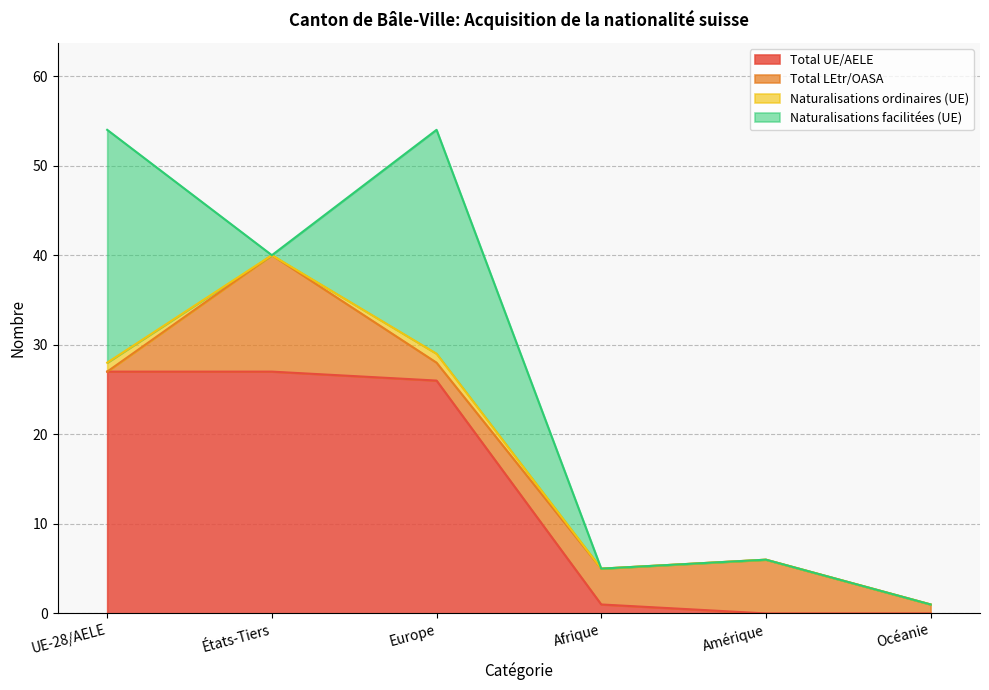

What is the highest value of the Naturalisations ordinaires (UE) series?

1